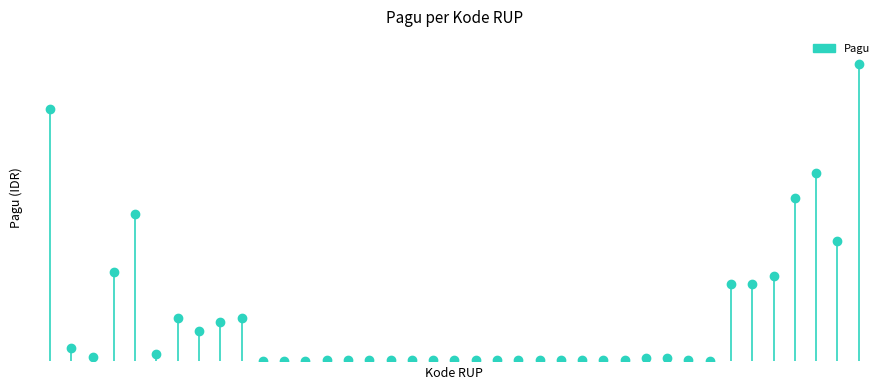

Where is the first local minimum?

46144030